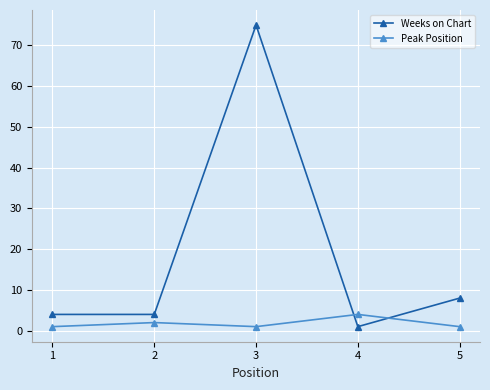

Reading right to left, extract all data points from this chart.

Weeks on Chart: 8	1	75	4	4
Peak Position: 1	4	1	2	1